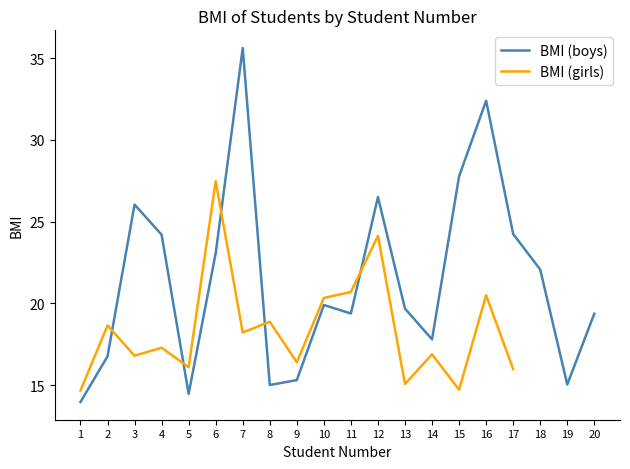

What is the greatest value displayed?

35.6